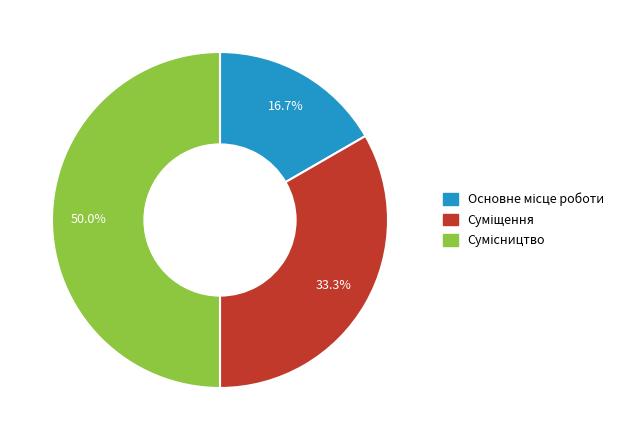

To the nearest percent, what is the average slice percentage?

33%